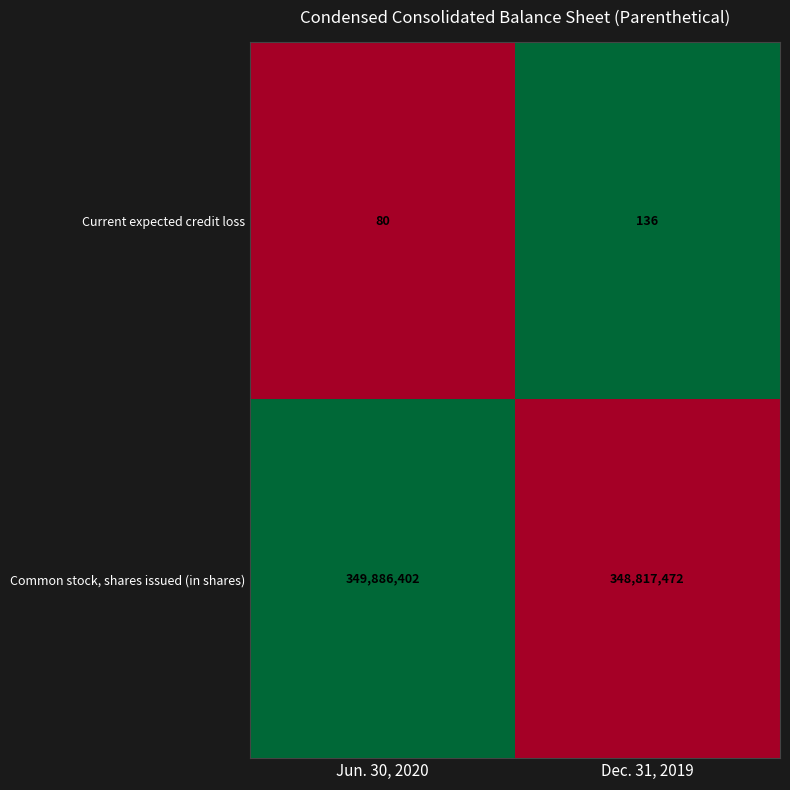

What is the spread (max minus min) of values at Jun. 30, 2020?

349886322